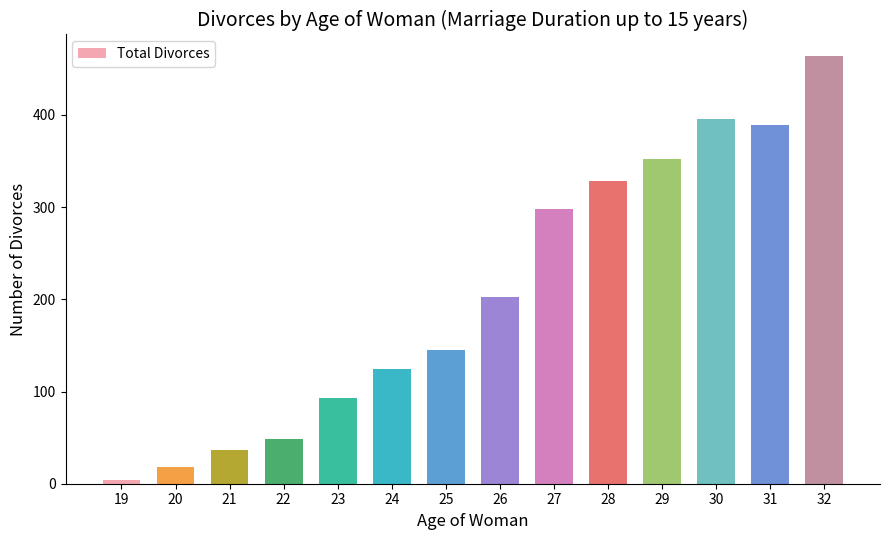

What is the sum of all values?

2899